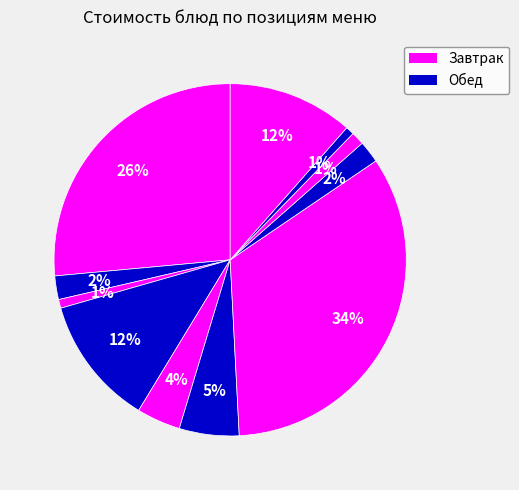

Rank the categories by value from highest to lowest.

Жаркое по домашнему из курицы, Плов из курицы, Кисломолочный продукт, Яблоко, Борщ с капустой и картофелем, Салат из моркови с яблоками, Компот из сухофруктов, Чай витаминизированный, Хлеб пшеничный (обед), Хлеб пшеничный (завтрак), Хлеб ржаной